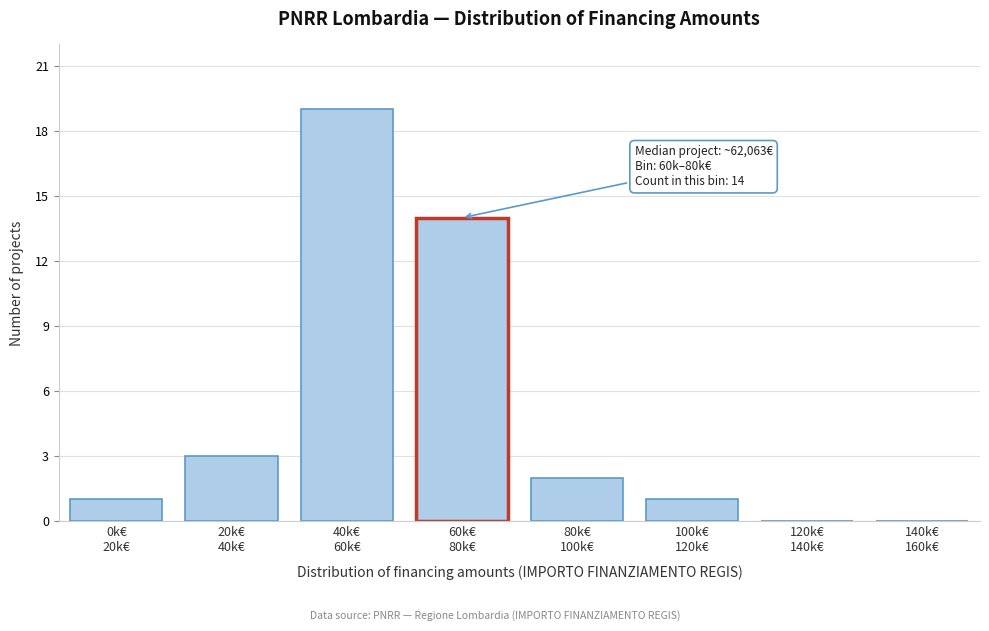

What is the greatest value displayed?

19